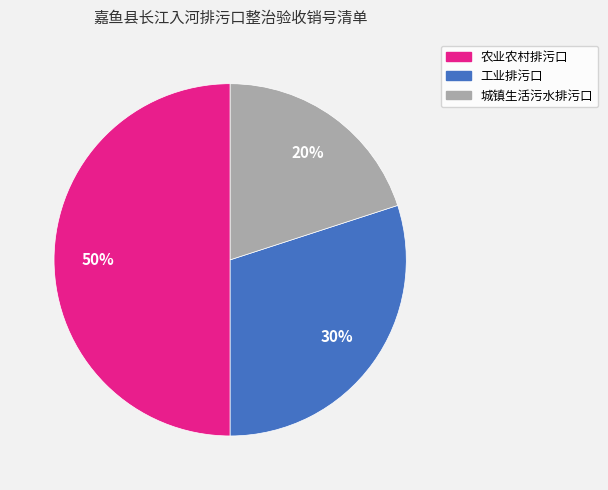

What is the ratio of the value at 工业排污口 to the value at 城镇生活污水排污口?

1.5